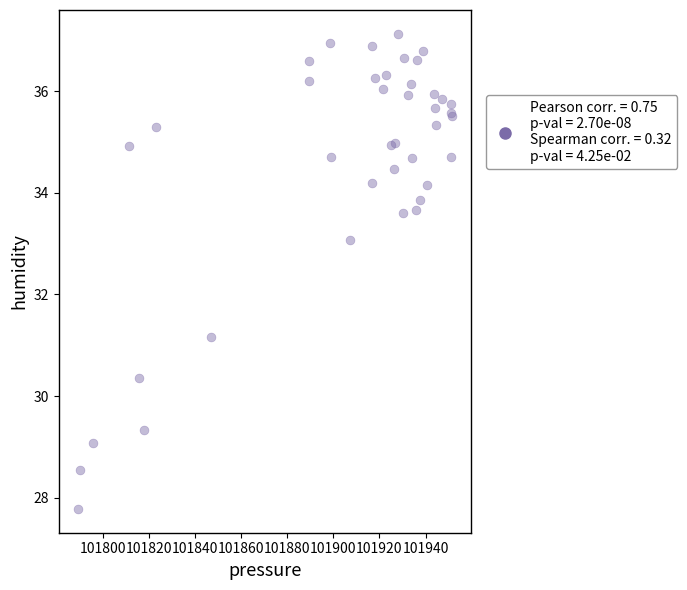

What Y value in the scatter plot is closest to 32?

31.2